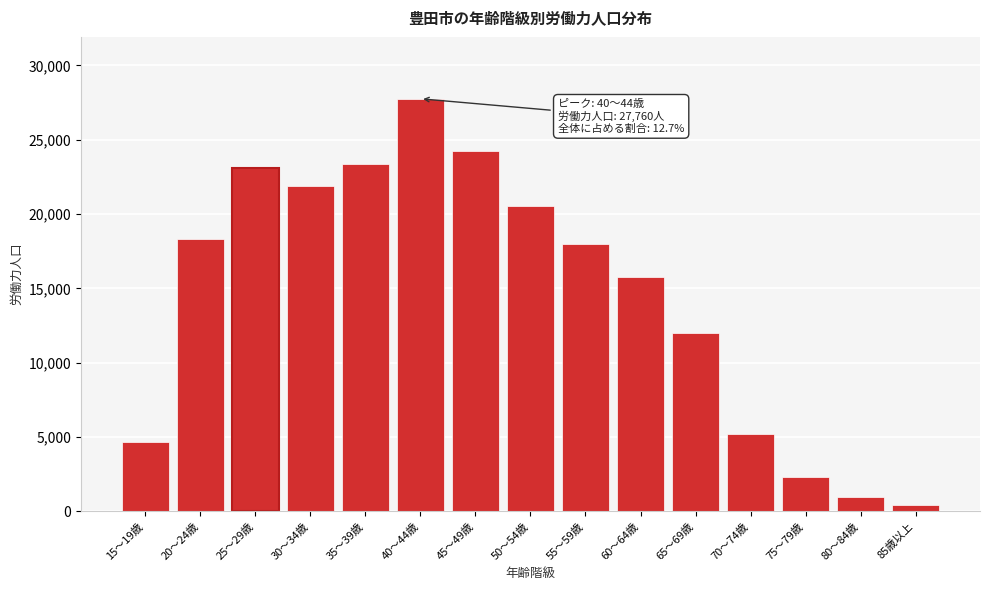

Reading left to right, list all the values displayed in this chart.

15～19歳=4684	20～24歳=18356	25～29歳=23081	30～34歳=21915	35～39歳=23378	40～44歳=27760	45～49歳=24228	50～54歳=20568	55～59歳=17994	60～64歳=15800	65～69歳=12009	70～74歳=5232	75～79歳=2296	80～84歳=946	85歳以上=414